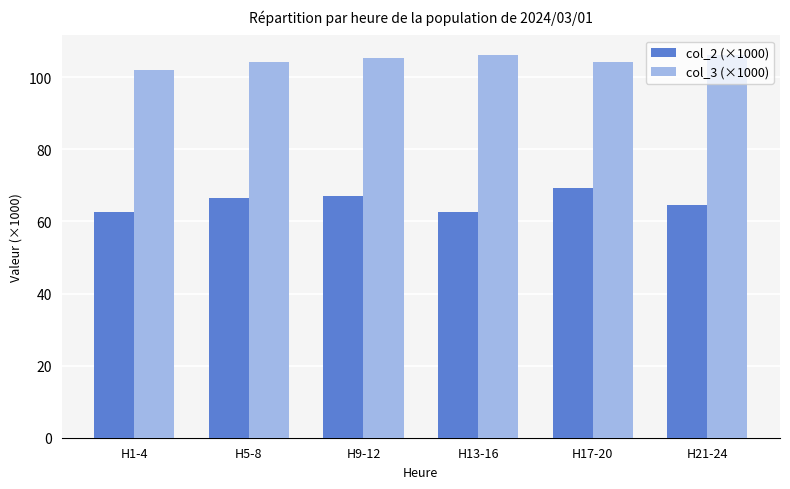

What is the sum of all col_2 (×1000) values?

393.0